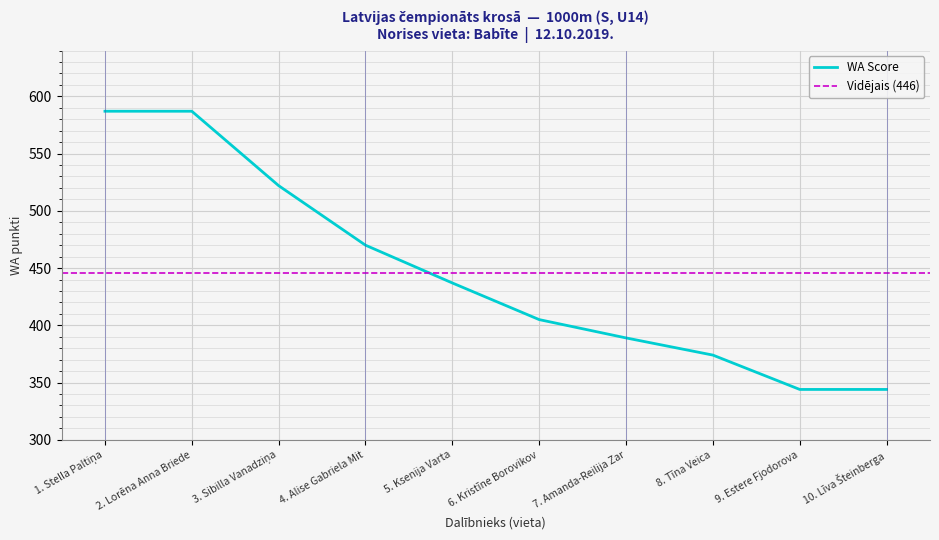

What is the highest value of the WA Score series?

587